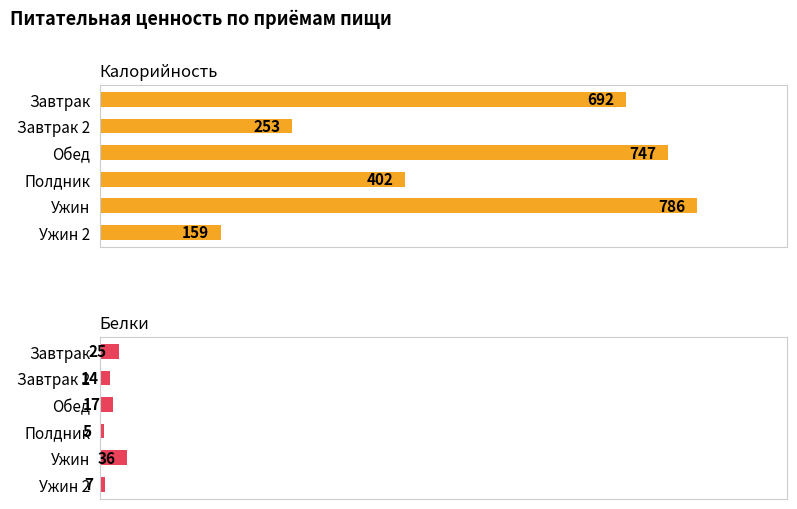

At how many categories does at least one series exceed 256?

4